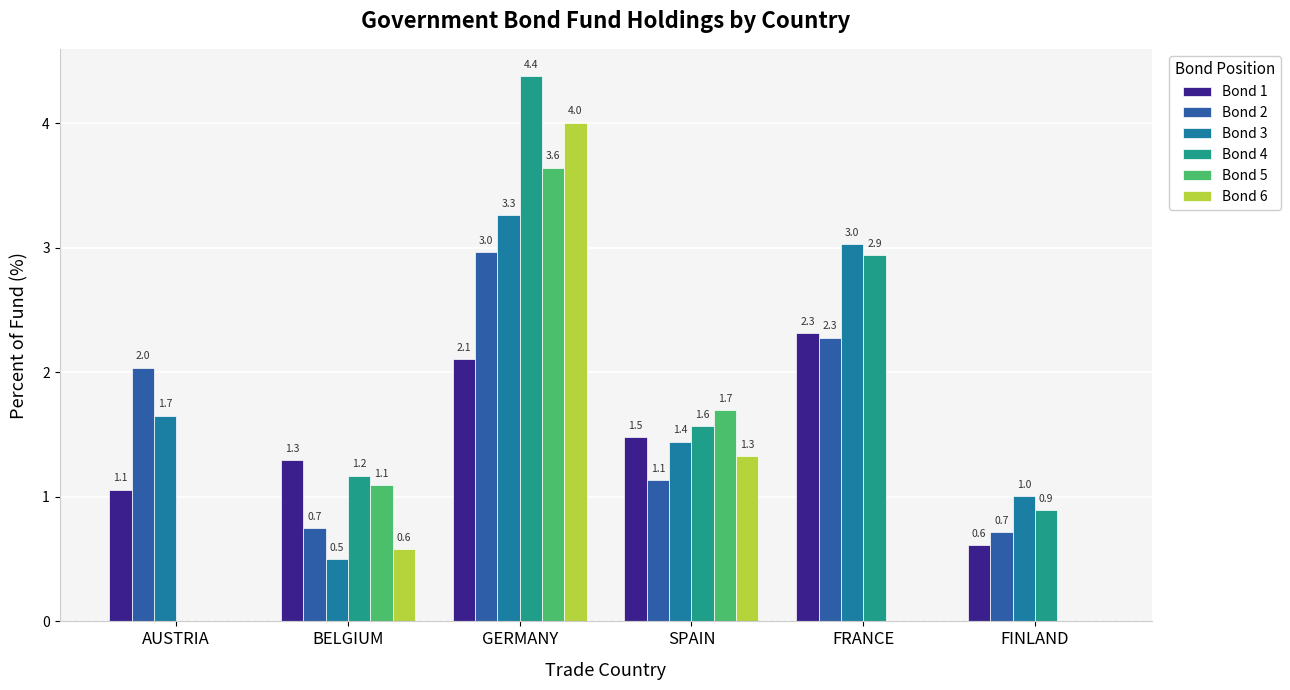

What is the value of the Bond 1 bar at the 2nd from the left?

1.3